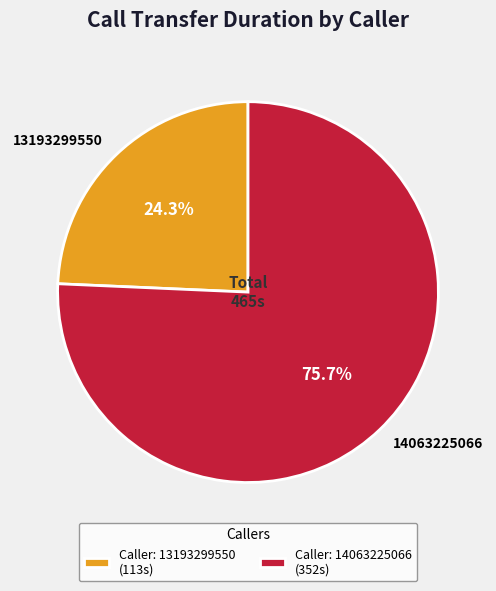

What is the largest slice in the pie chart?

14063225066